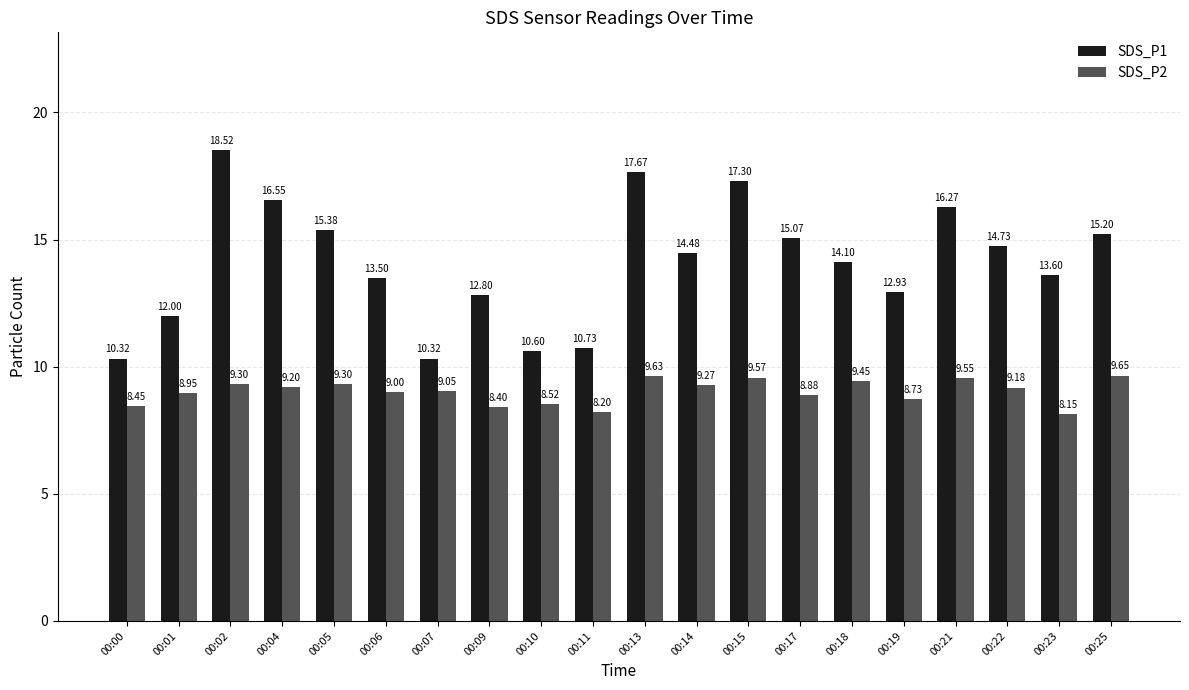

What is the difference between the maximum and minimum values in the SDS_P2 series?

1.5